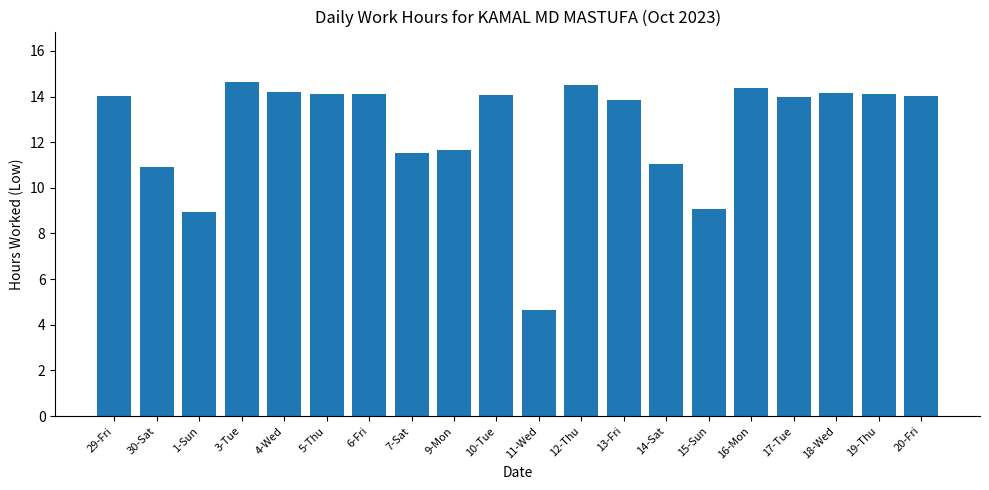

Approximately how many times larger is the value at 9-Mon compared to 16-Mon?

0.8